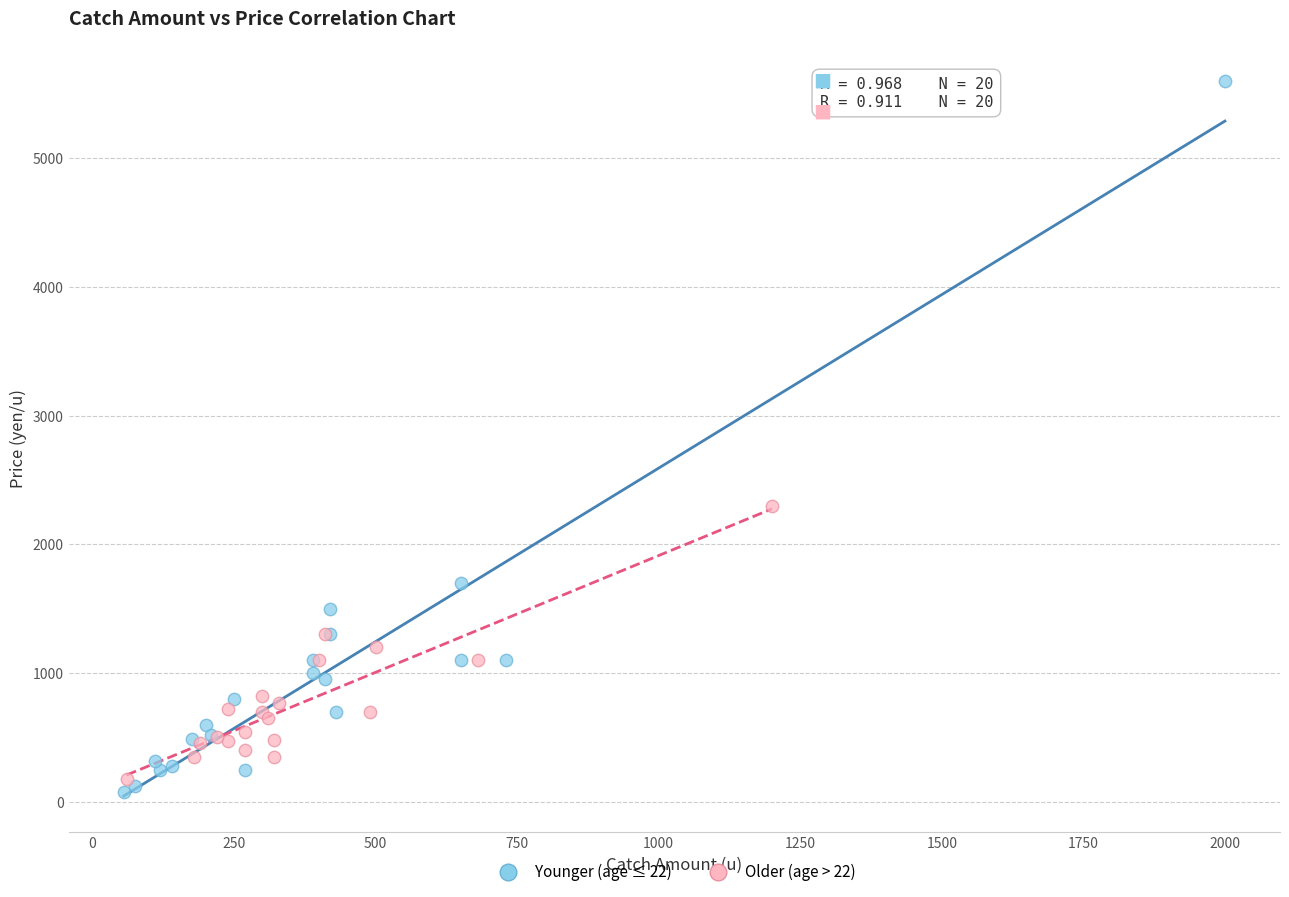

Which series contains the highest Y value?

Younger (age ≤ 22)